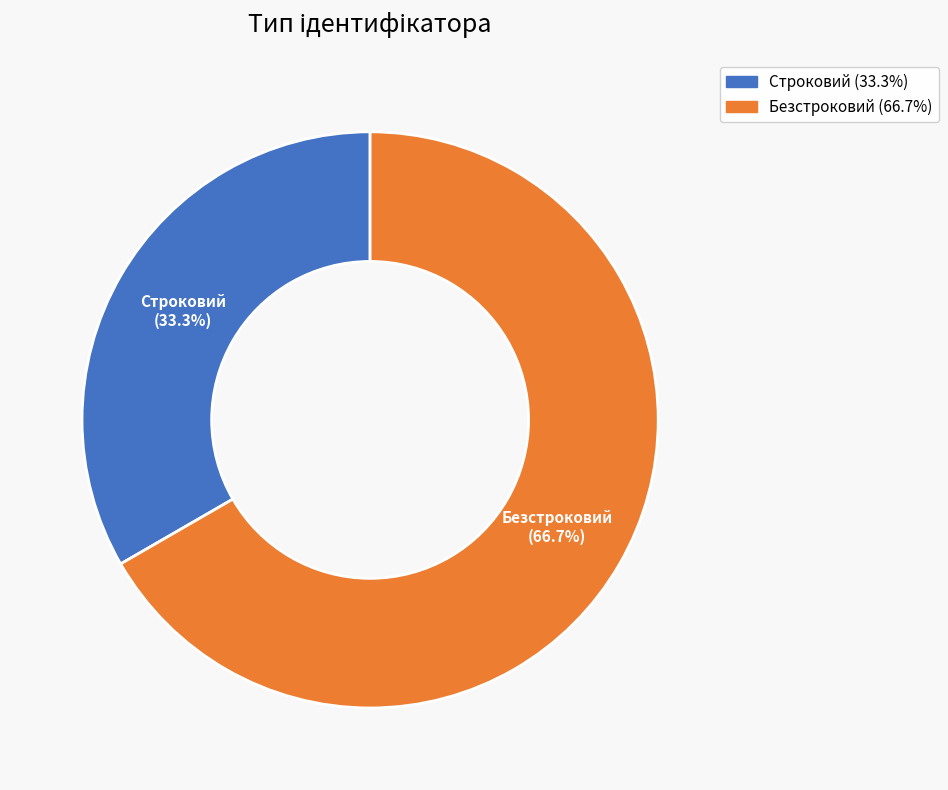

Rank the categories by value from highest to lowest.

Безстроковий, Строковий